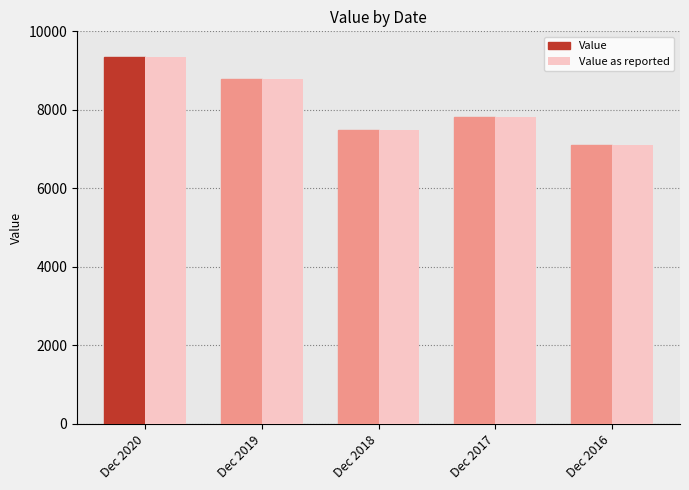

What are all the series names shown in the legend?

Value, Value as reported